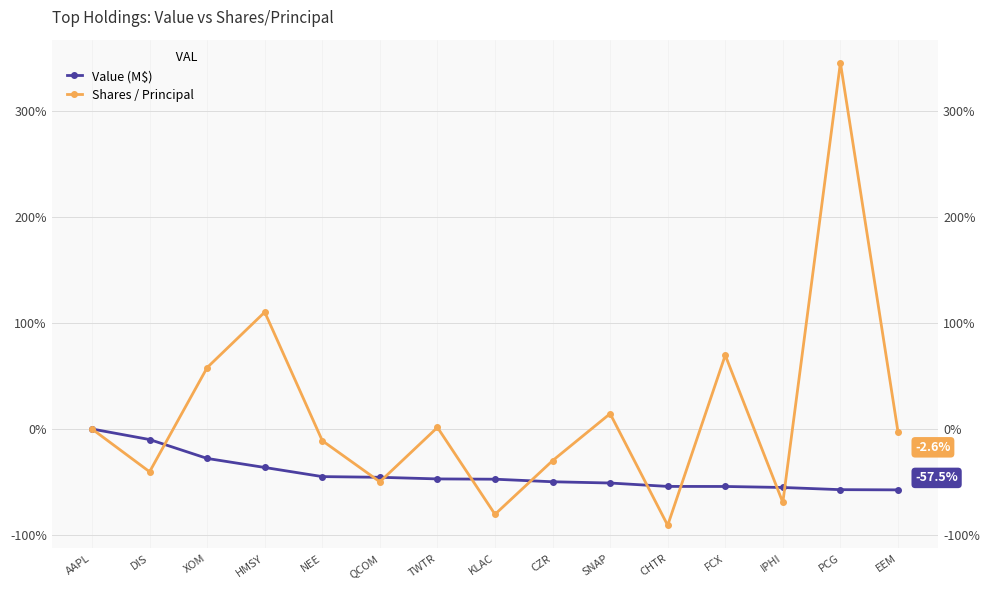

Which series has the widest spread of values?

Shares / Principal